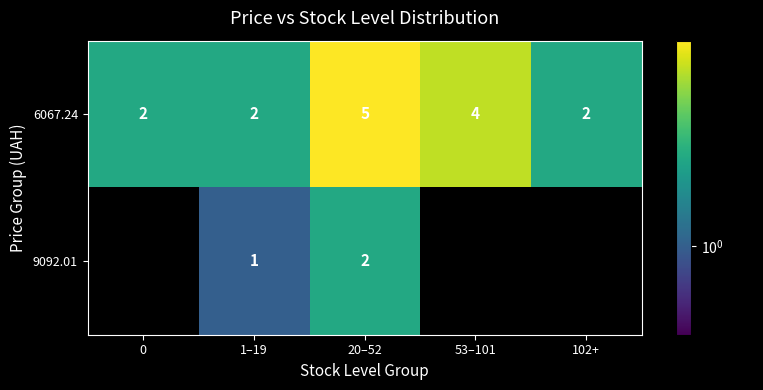

Is it true that 9092.01 equals 1 at 1–19?

True